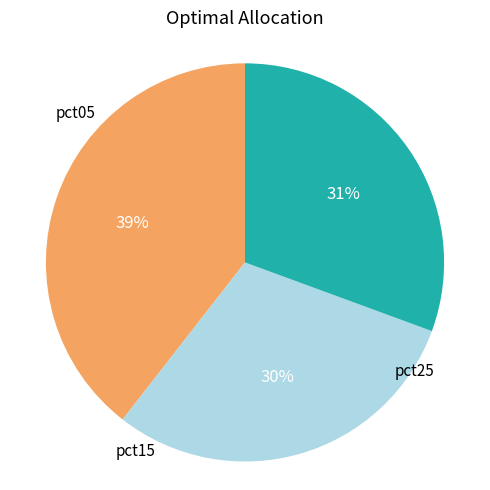

To the nearest percent, what is the average slice percentage?

33%